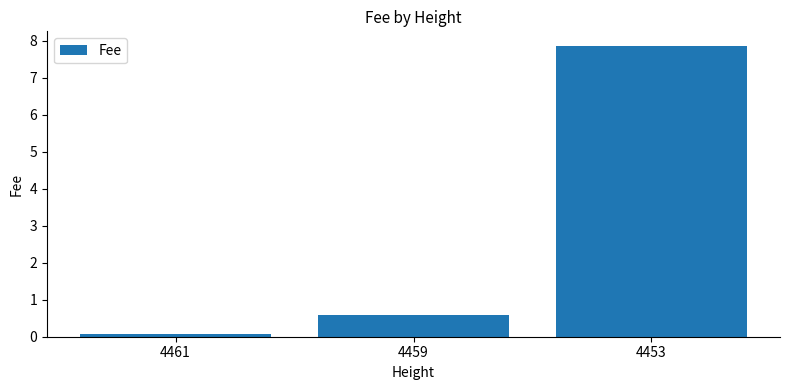

True or false: the data shows 0.6 at 4459.

True